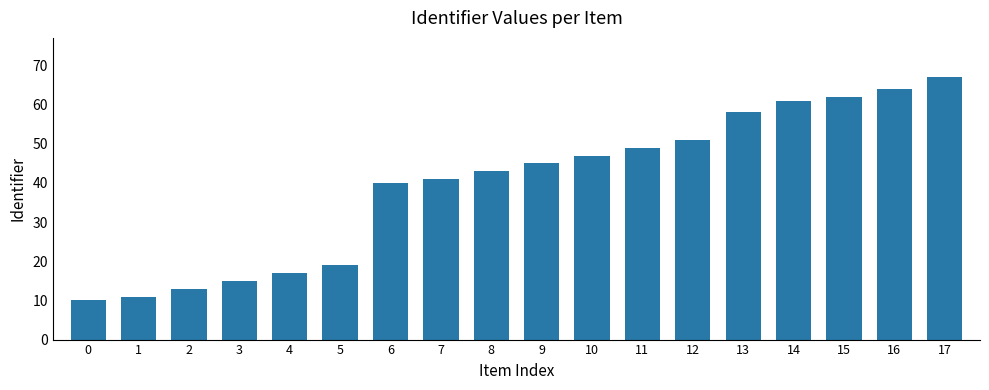

How many data points are less than 45?

9